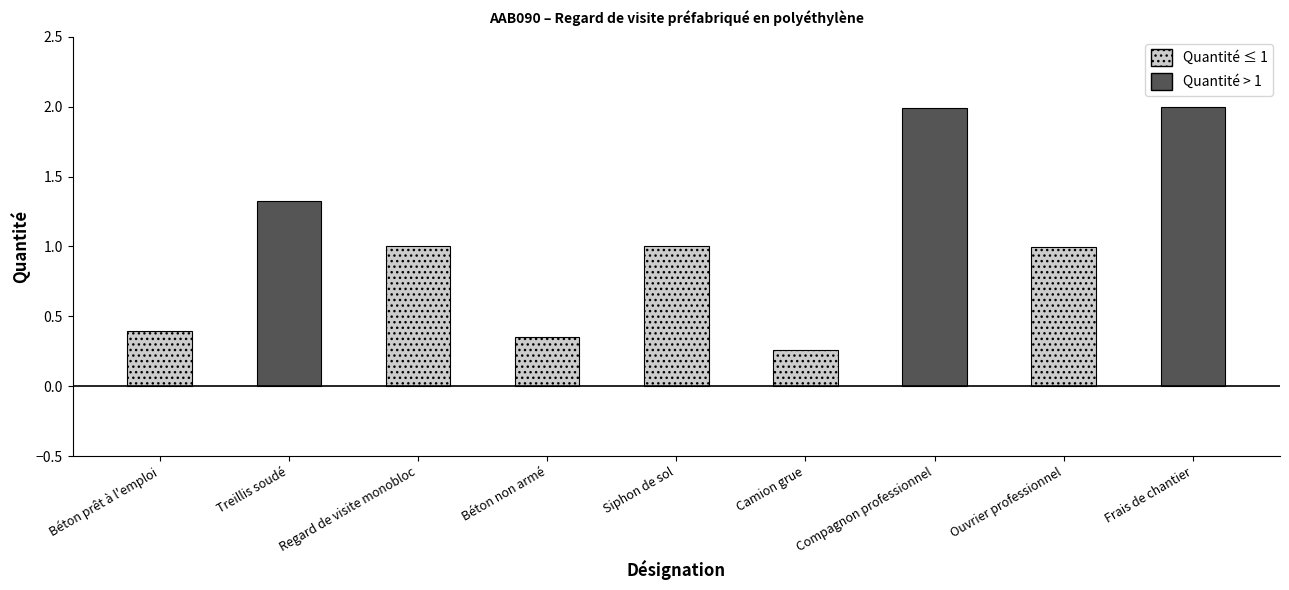

What is the approximate value at Regard de visite monobloc?

1.0